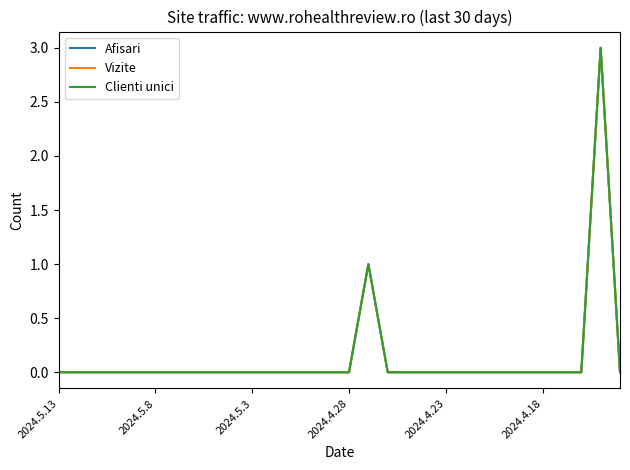

Does the chart have visible grid lines?

No